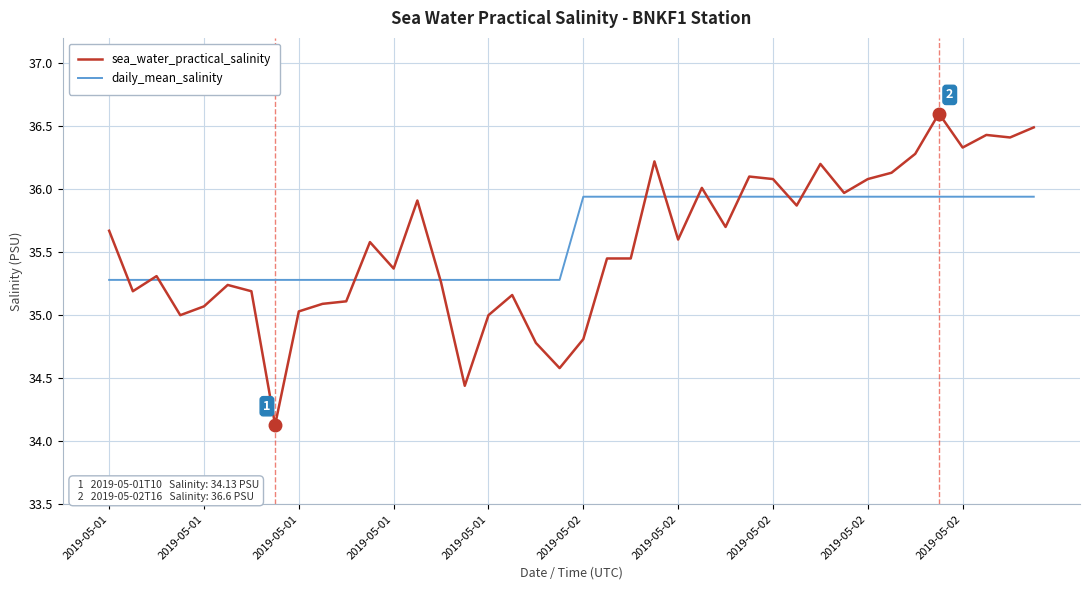

Which series has the largest total across all categories?

daily_mean_salinity